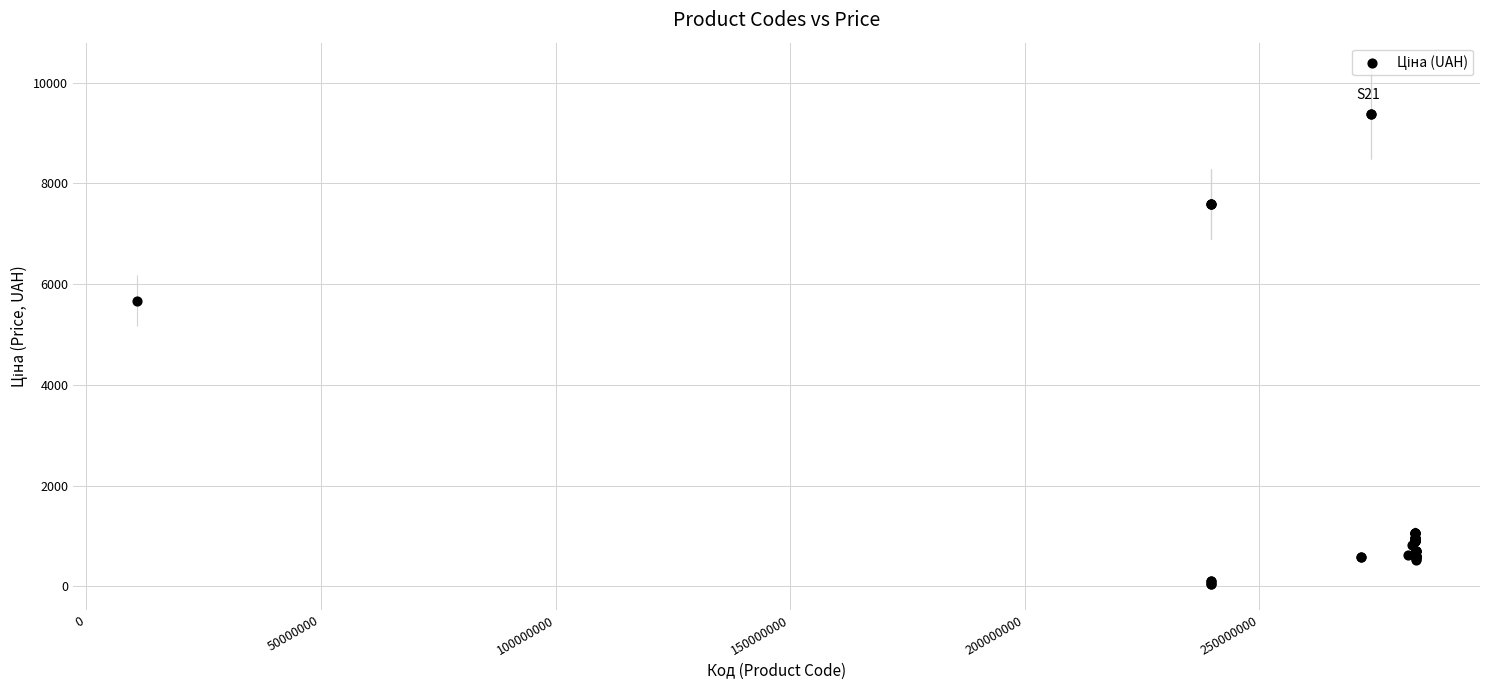

What Y value in the scatter plot is closest to 4720?

5673.8